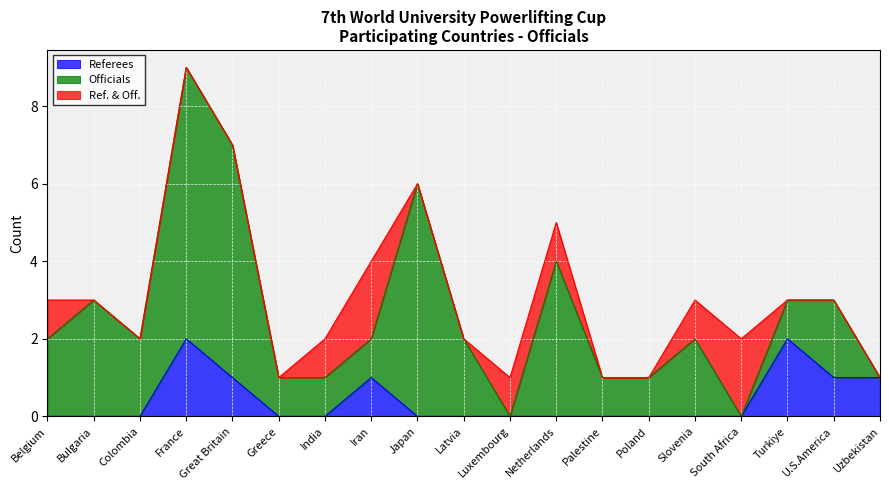

How many interior local peaks does the Officials series have?

6